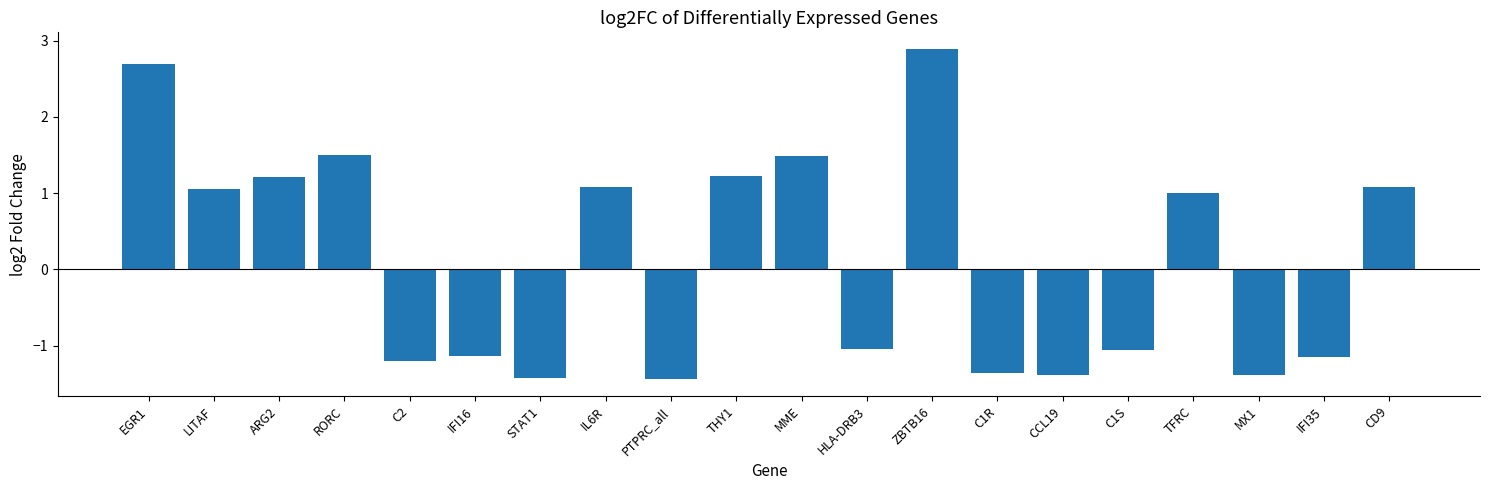

Which category has the highest value across all series?

ZBTB16